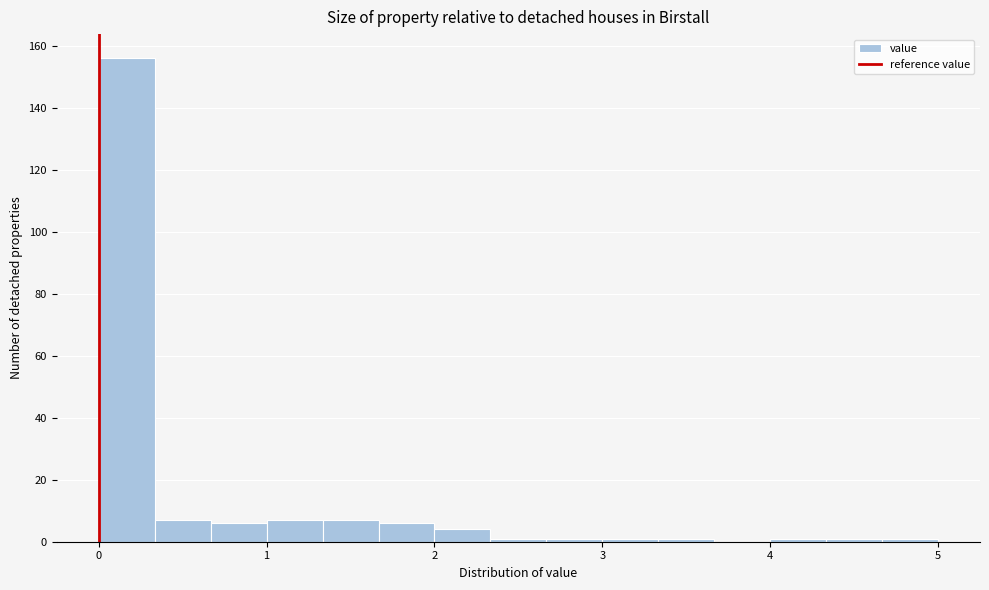

Around what value on the x-axis is the tallest bar? Give the approximate position of its centre, as read against the axis.

0.2